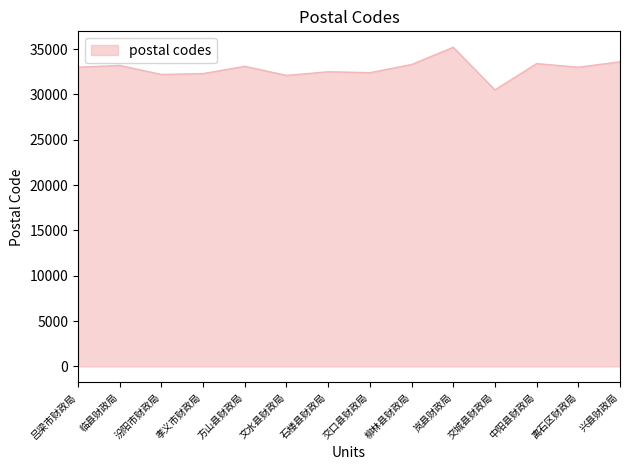

What is the difference between the maximum and minimum values?

4700